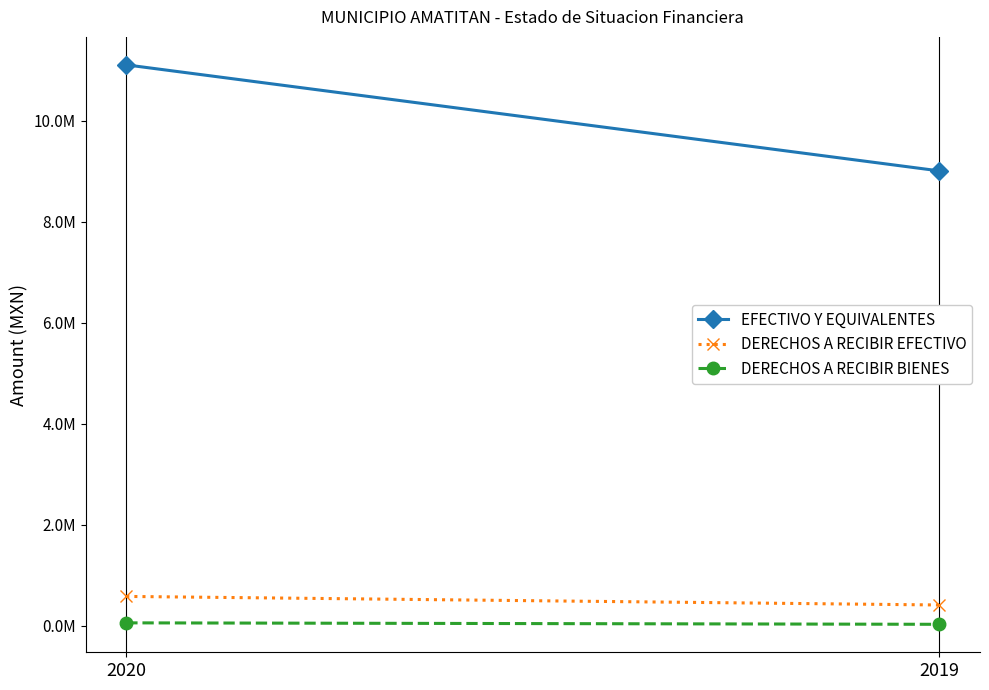

Is it true that DERECHOS A RECIBIR EFECTIVO equals 582990.2 at 2020?

True